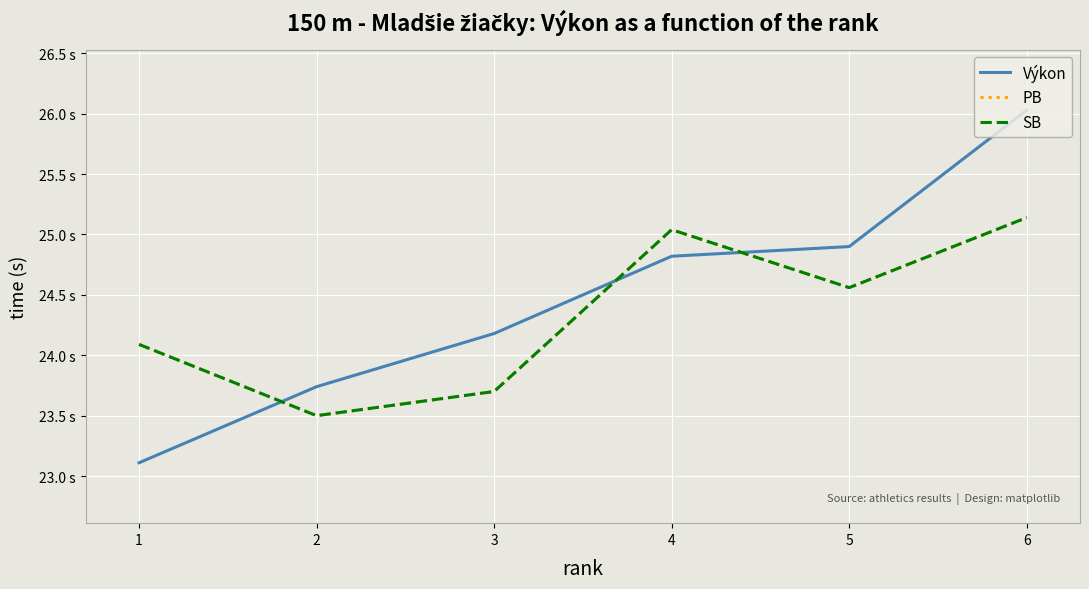

Reading left to right, extract all data points from this chart.

Výkon: 1=23.1	2=23.7	3=24.2	4=24.8	5=24.9	6=26.0
PB: 1=24.1	2=23.5	3=23.7	4=25.0	5=24.6	6=25.1
SB: 1=24.1	2=23.5	3=23.7	4=25.0	5=24.6	6=25.1